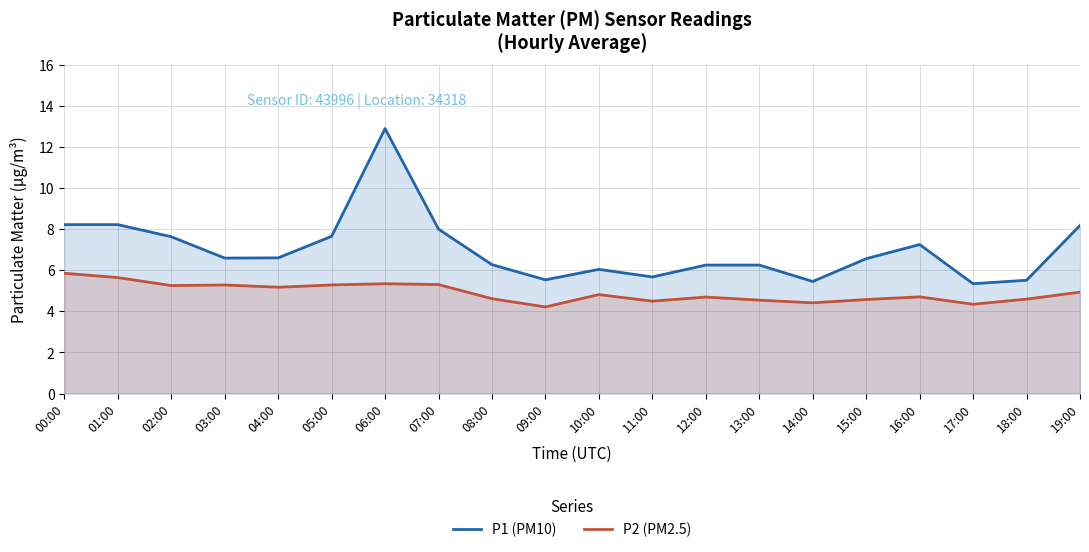

What is the label of the 2nd point from the right?

18:00